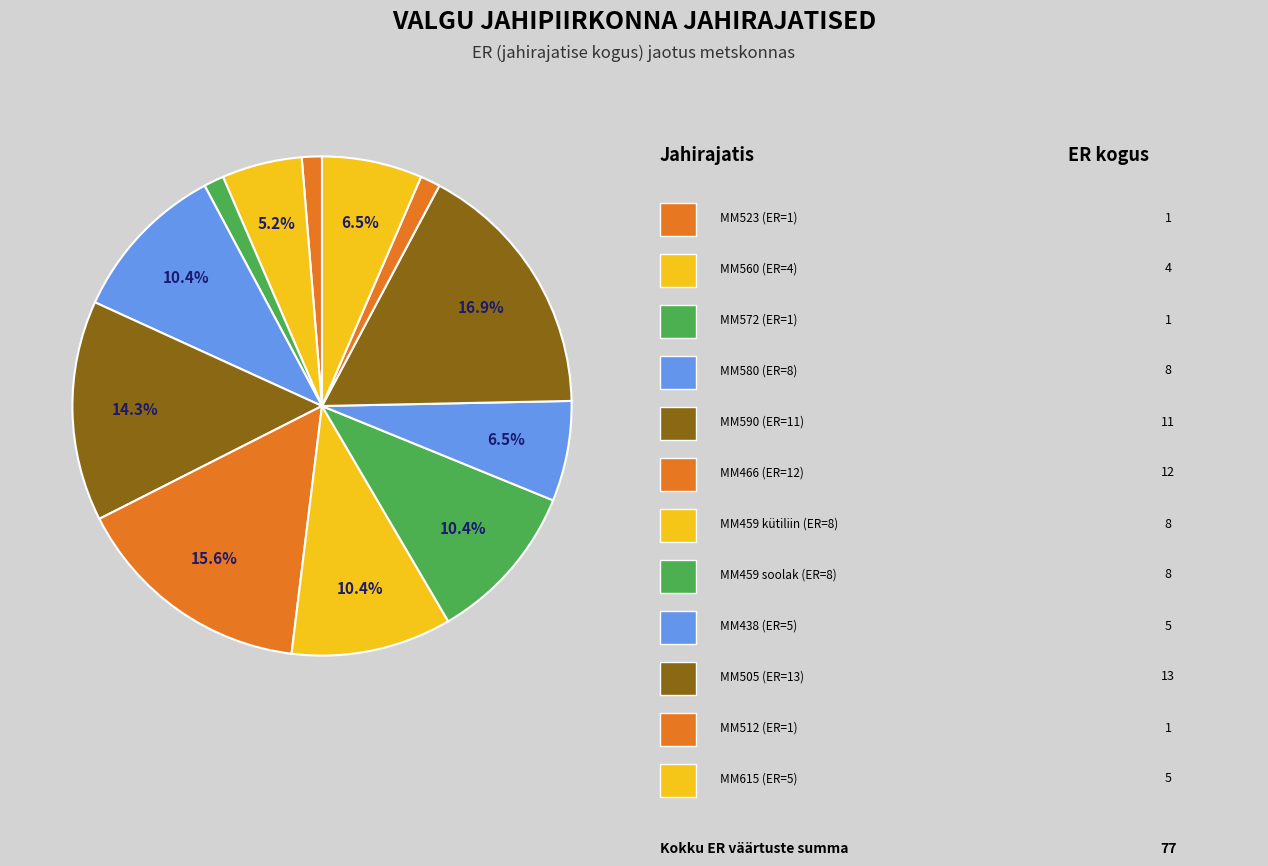

Count the number of slices in the pie.

12